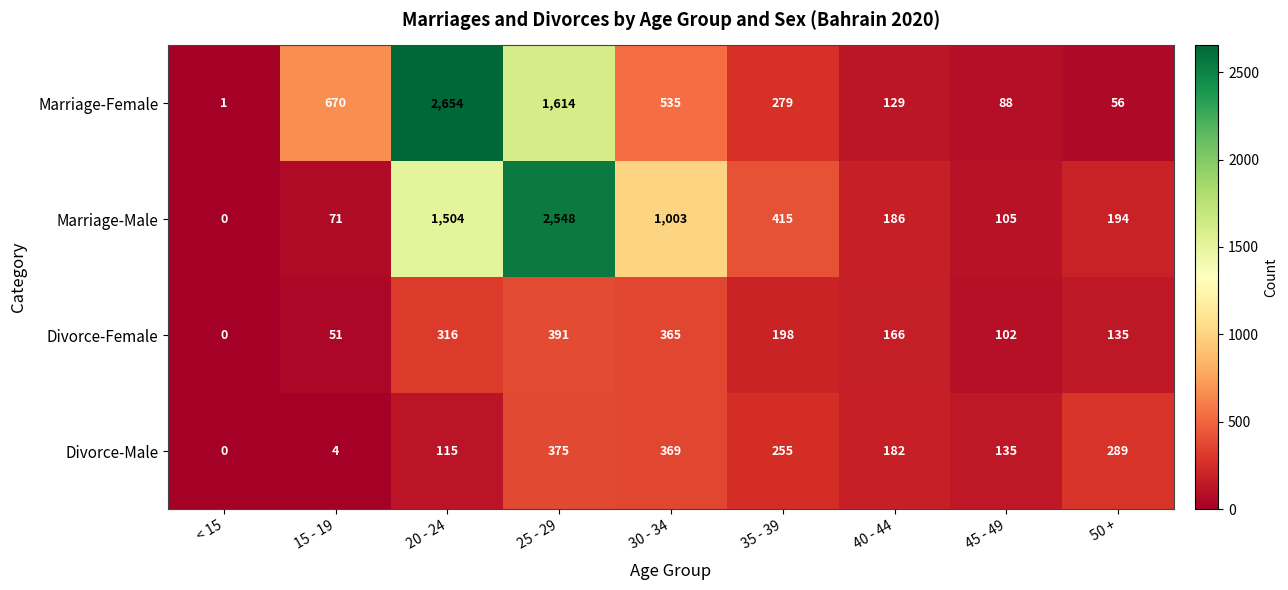

Which category has the lowest value across all series?

< 15